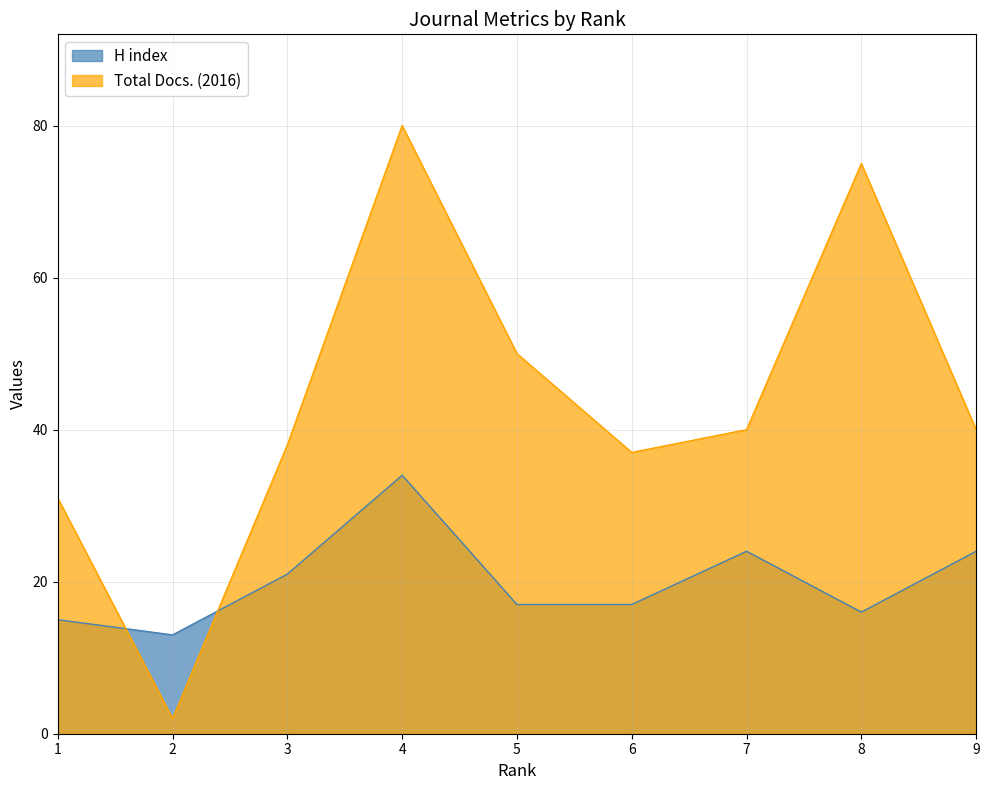

How many series are shown in this chart?

2